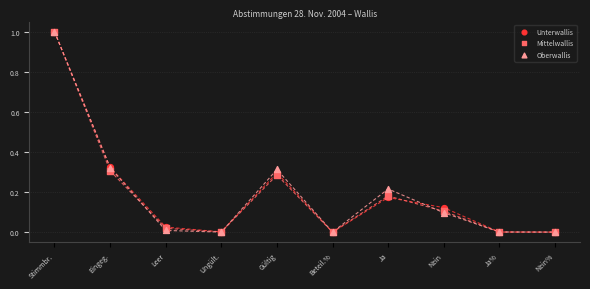

What are all the series names shown in the legend?

Unterwallis, Mittelwallis, Oberwallis